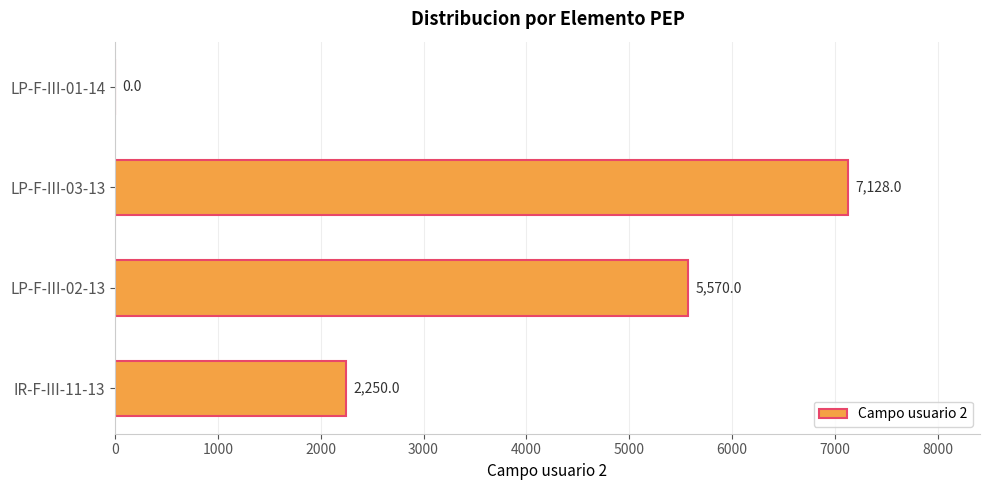

What is the sum of all values?

14948